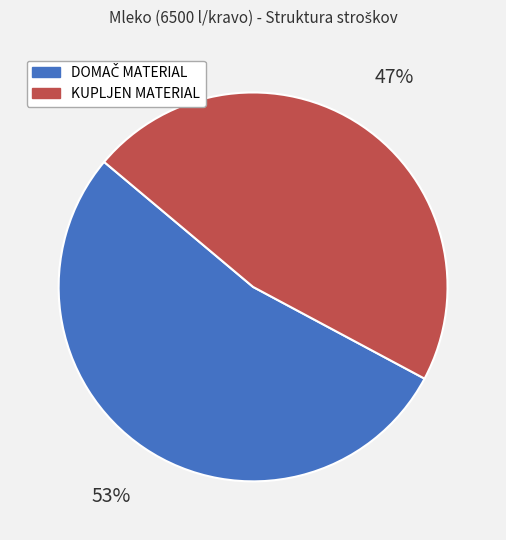

True or false: KUPLJEN MATERIAL accounts for 47% of the total.

True